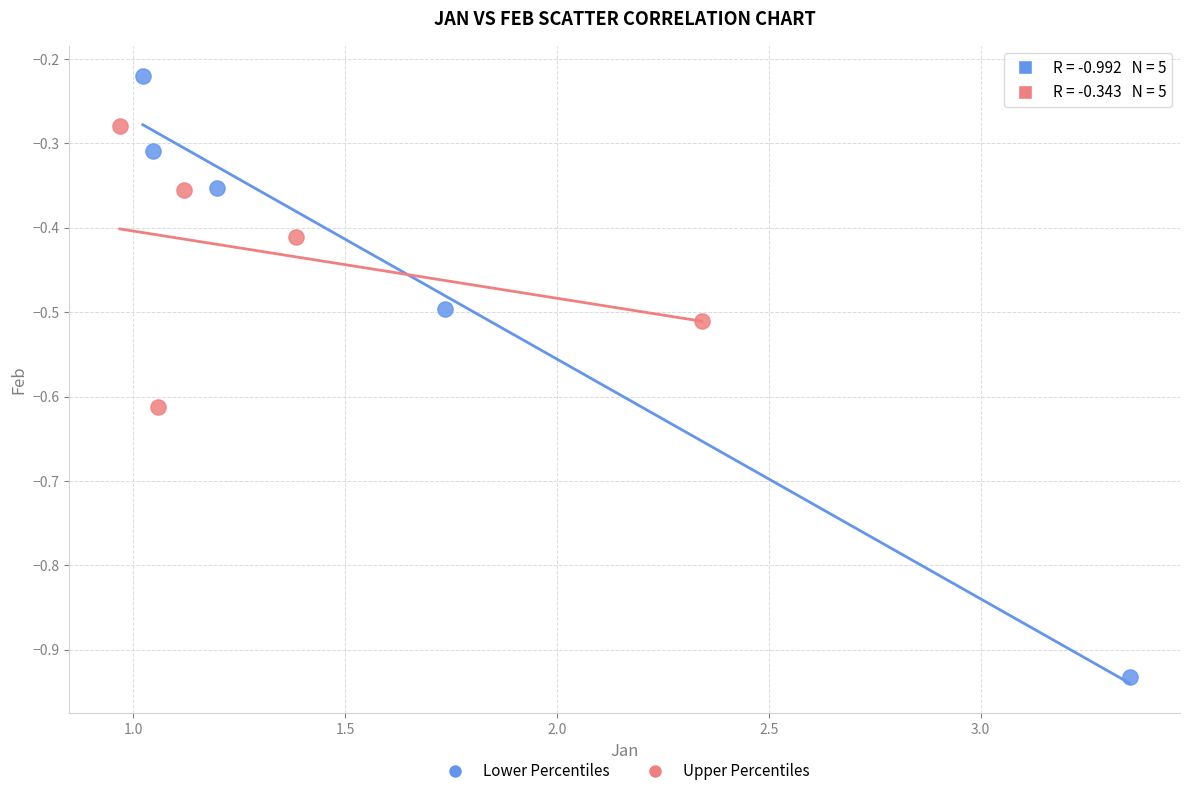

Which series has the largest Y range (max minus min)?

Lower Percentiles